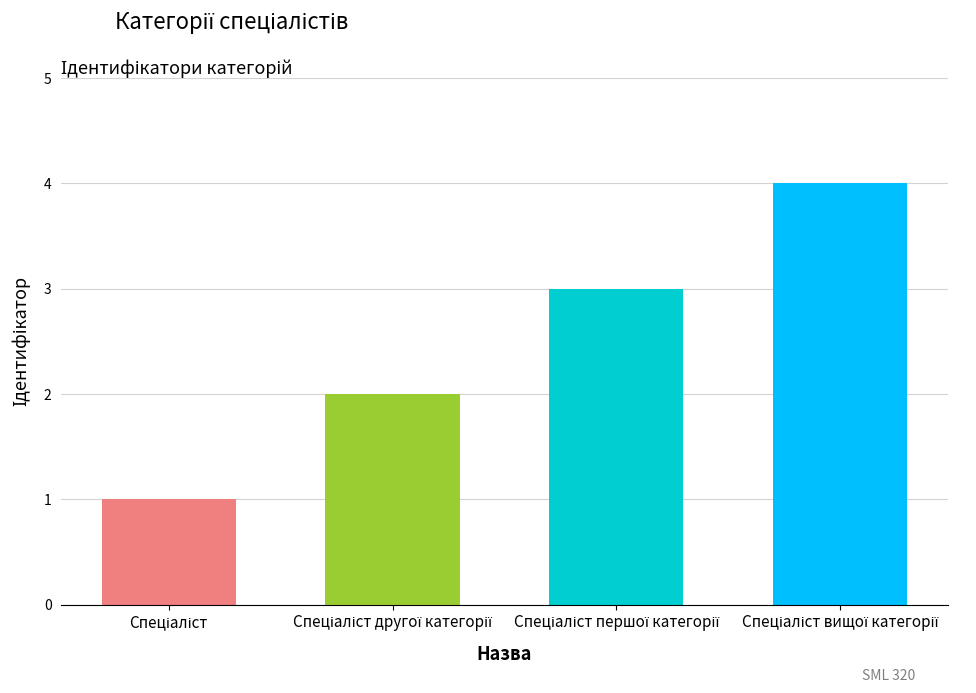

What is the sum of all values?

10